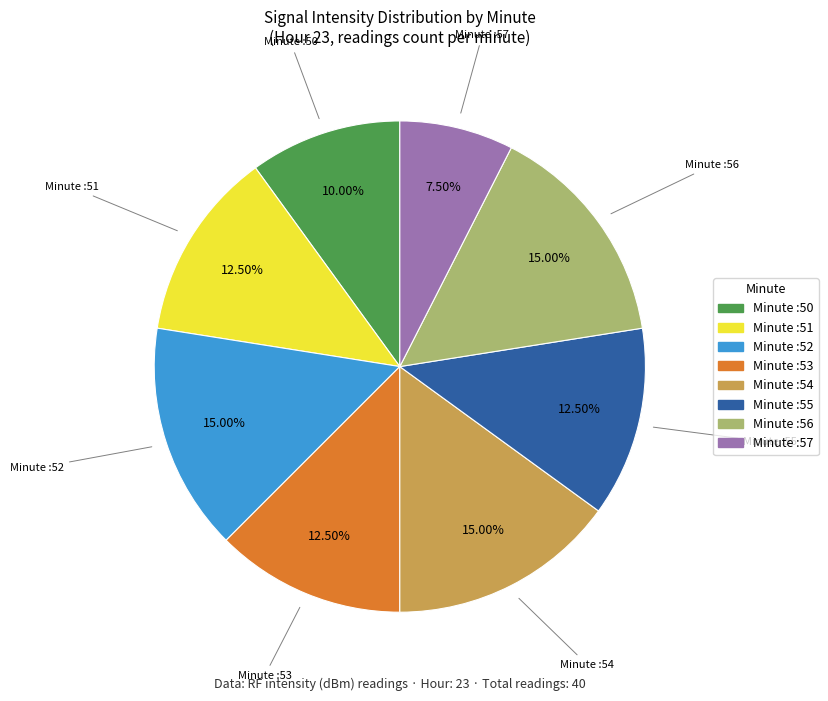

Is there a majority slice in this chart?

No